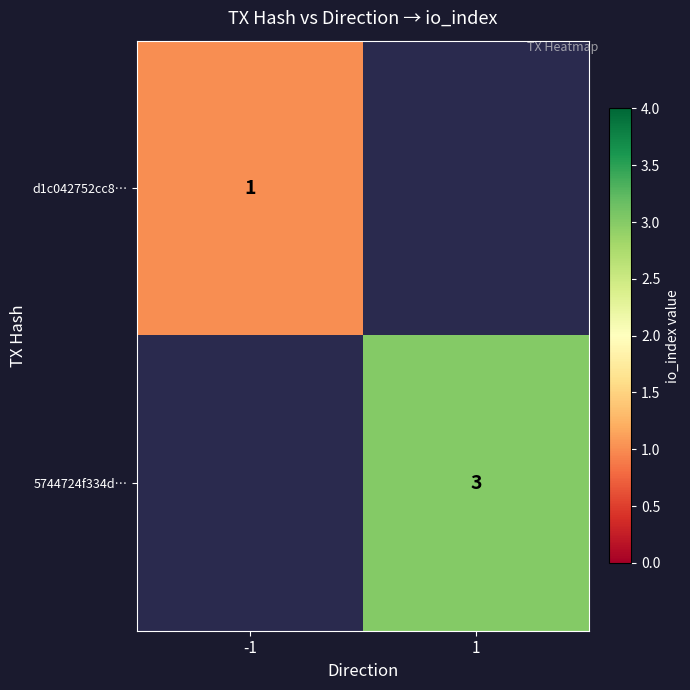

True or false: 5744724f334d… has a value of 3 at 1.

True